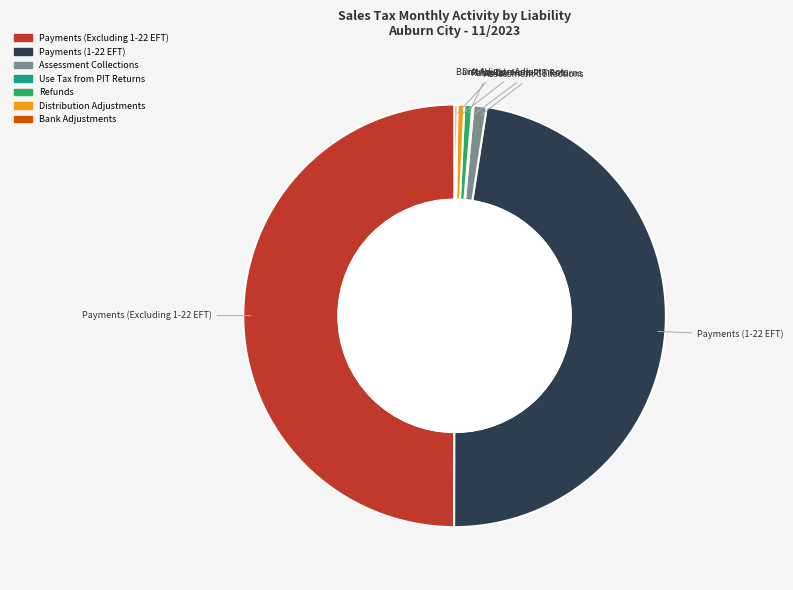

How many segments does this pie chart have?

7